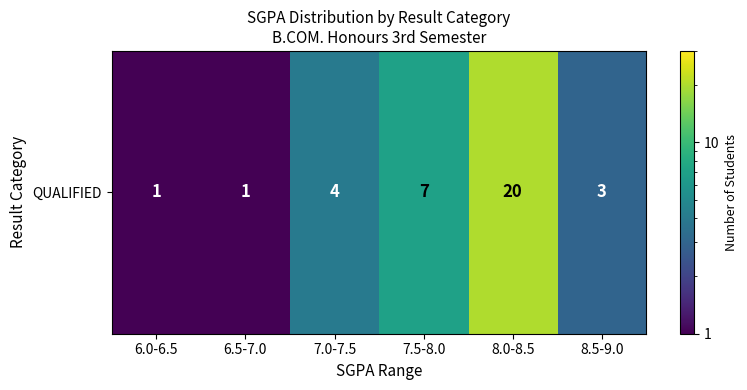

Between 8.5-9.0 and 7.5-8.0, which is larger?

7.5-8.0